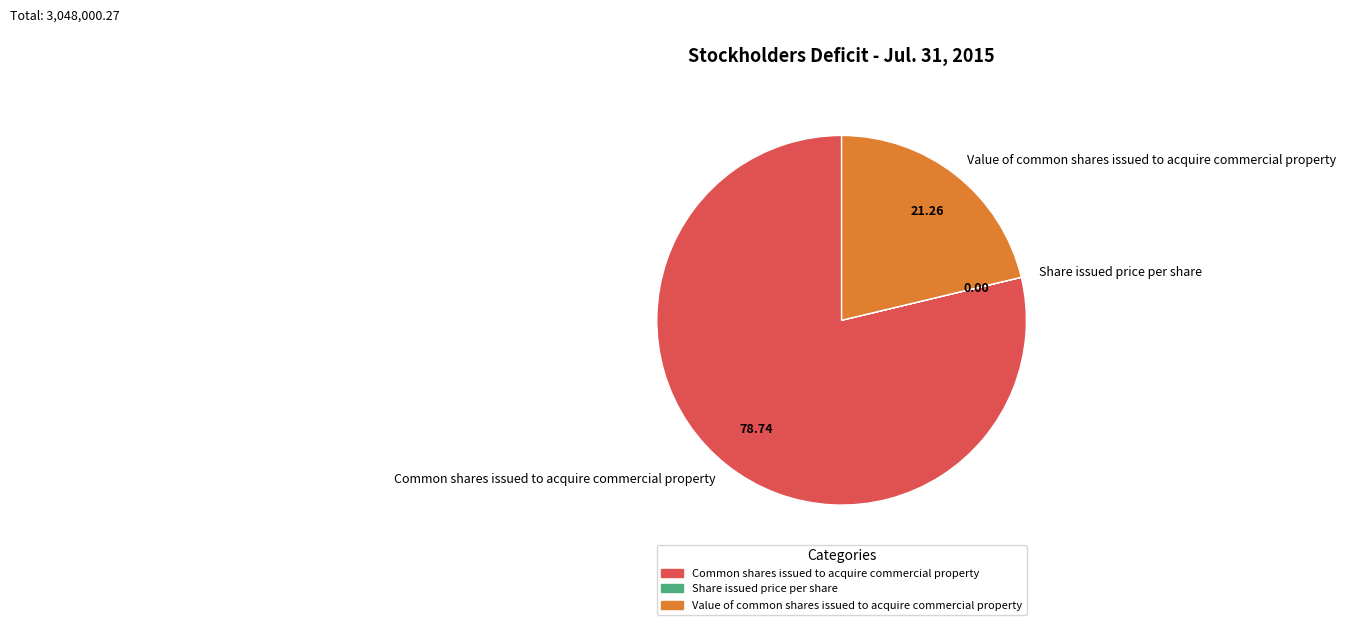

Is it true that Common shares issued to acquire commercial property is 79% of the pie?

True